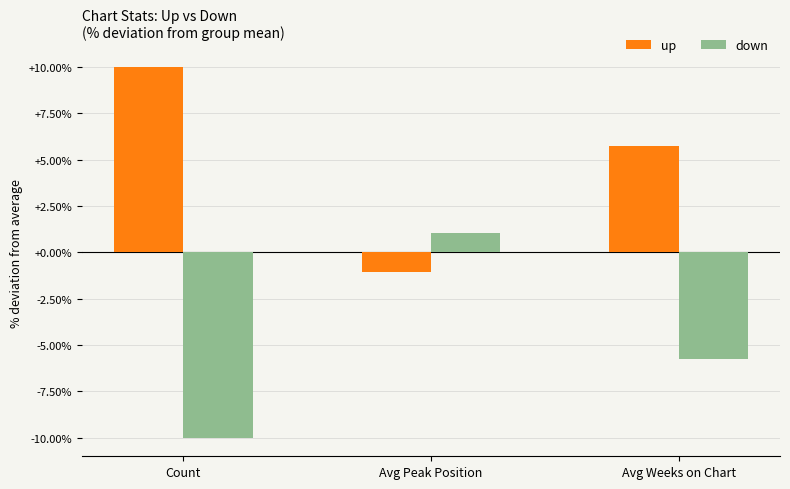

What is the value of the down bar at the 2nd from the left?

1.0